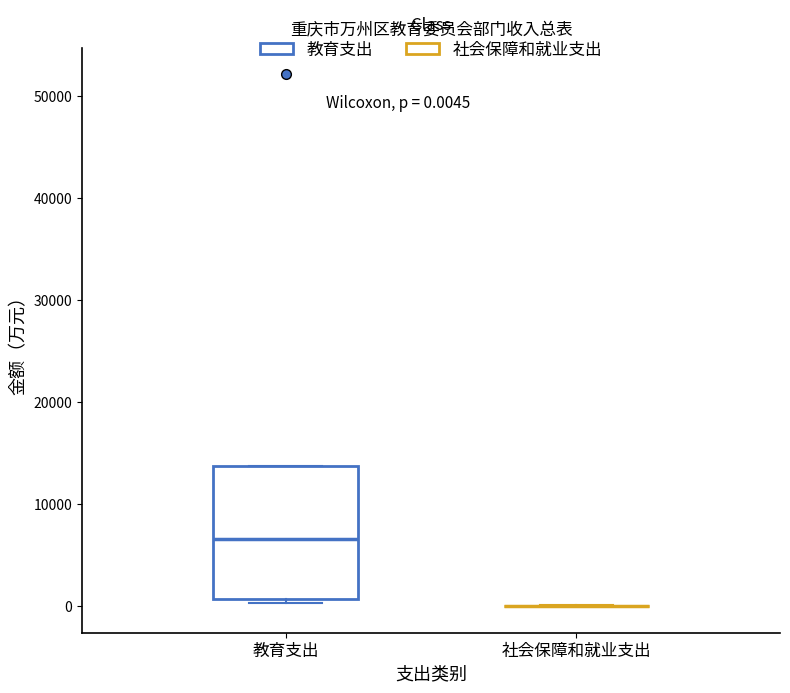

Which box is the tallest, from its lower edge to its upper edge?

教育支出